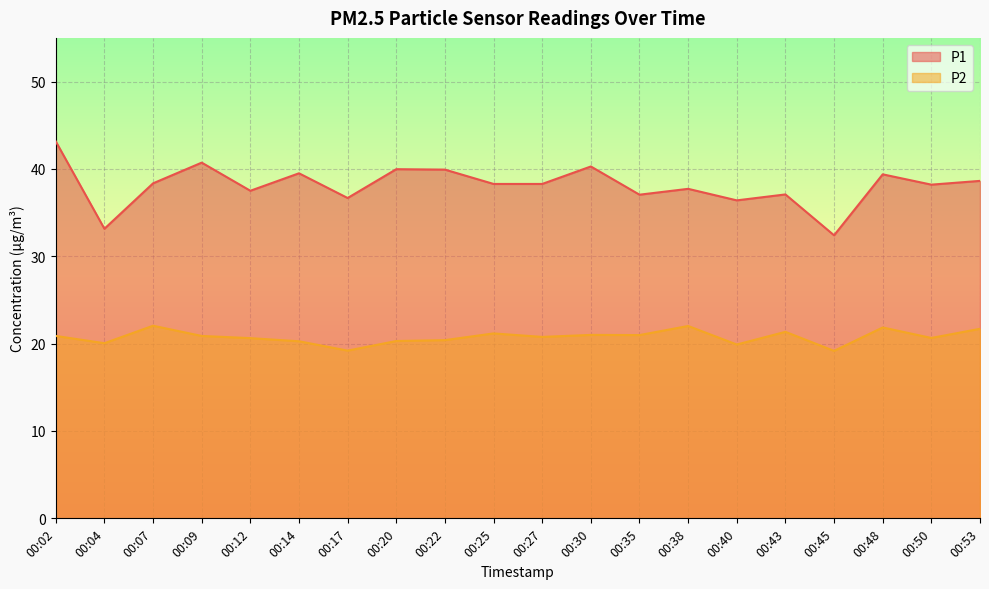

Count the number of categories in the chart.

20